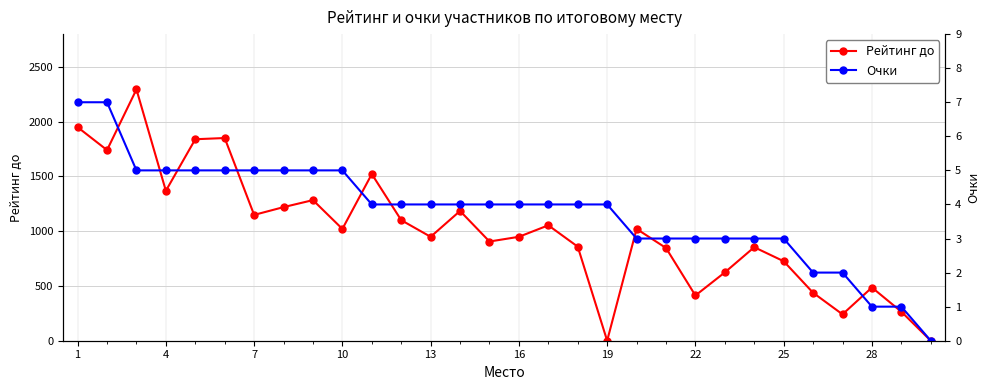

Is this an area chart (filled region under the line)?

No